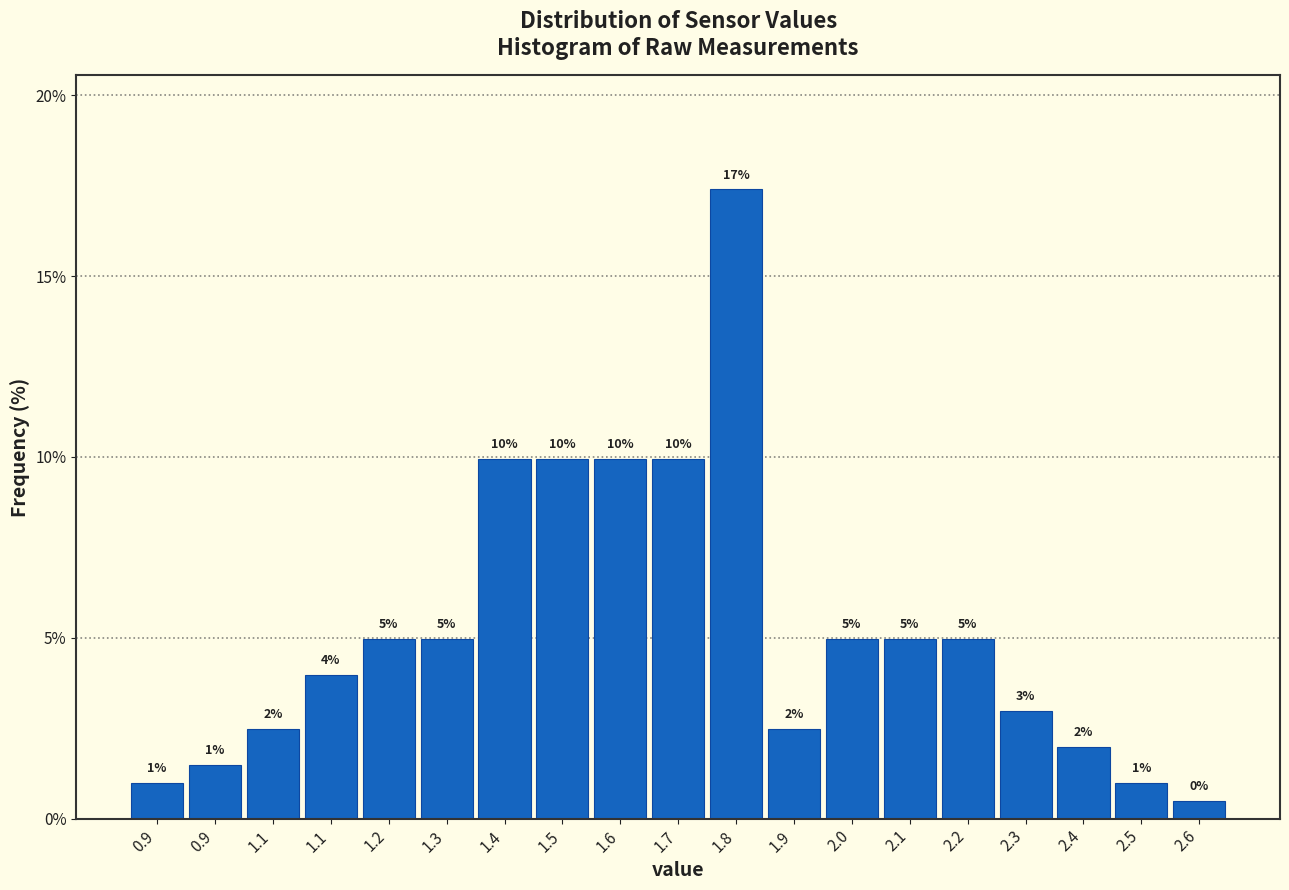

How many bars are there in total?

19